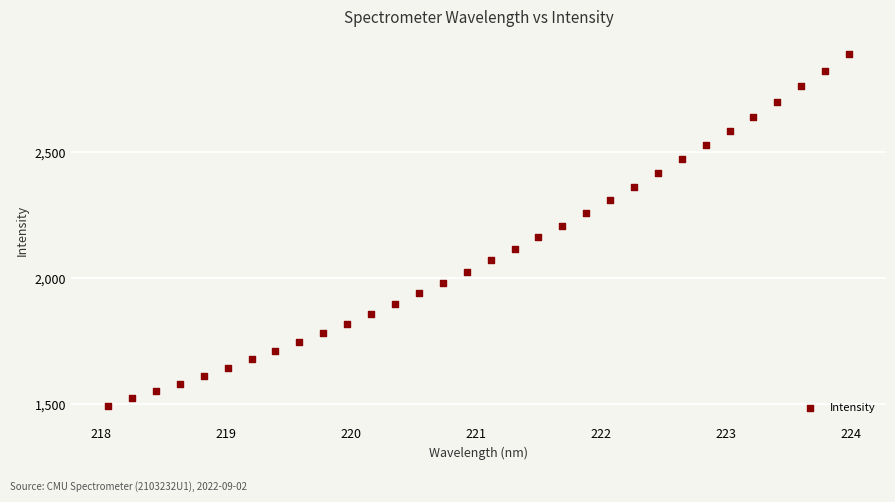

What is the range of X values (max minus min)?

5.9